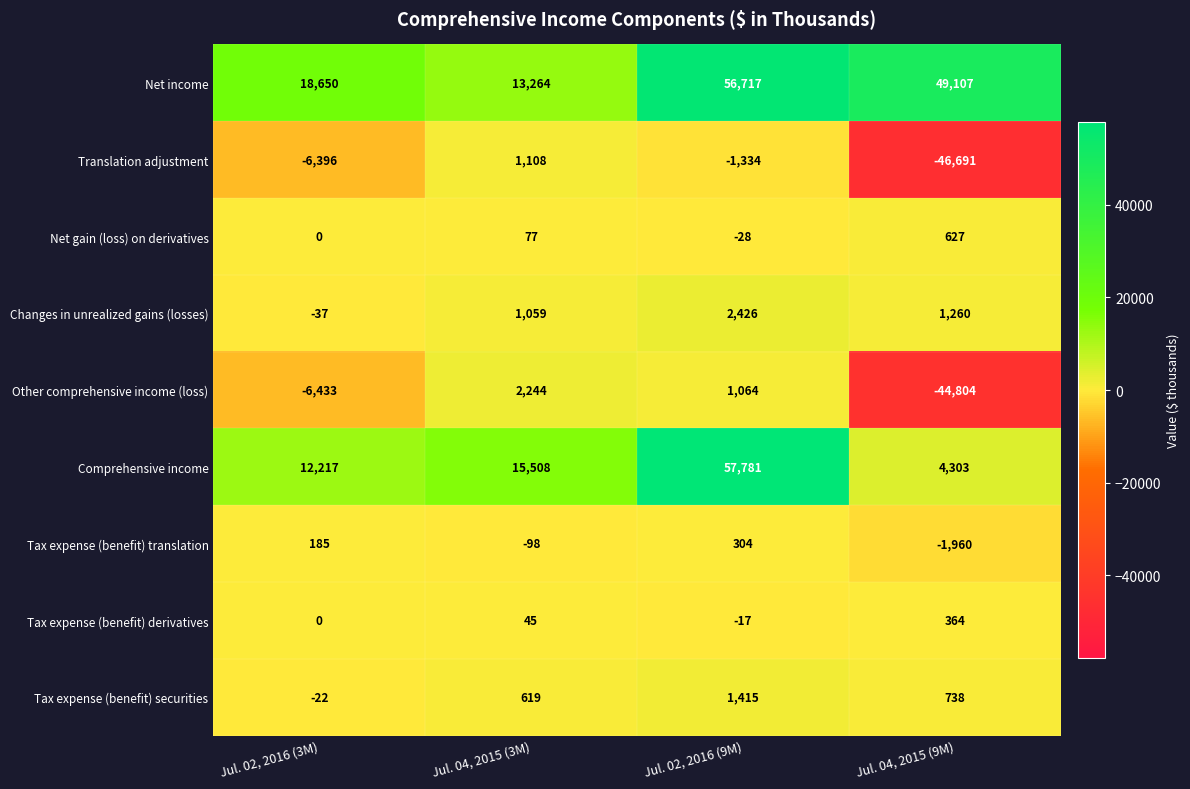

Which series has the widest spread of values?

Comprehensive income